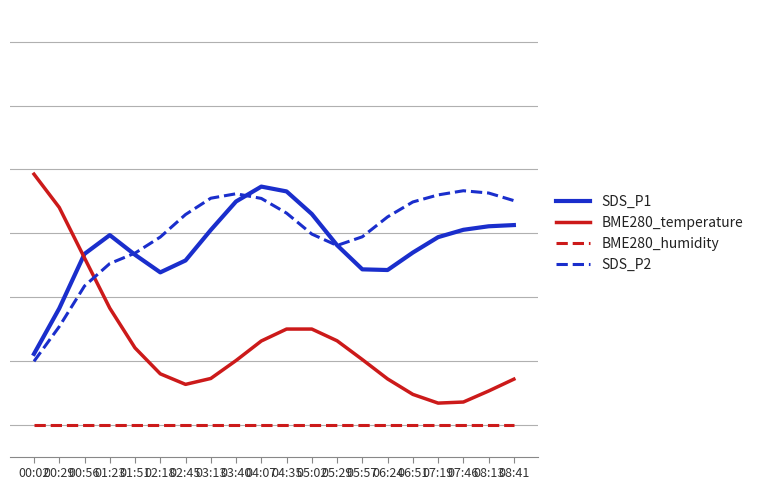

What are all the series names shown in the legend?

SDS_P1, BME280_temperature, BME280_humidity, SDS_P2